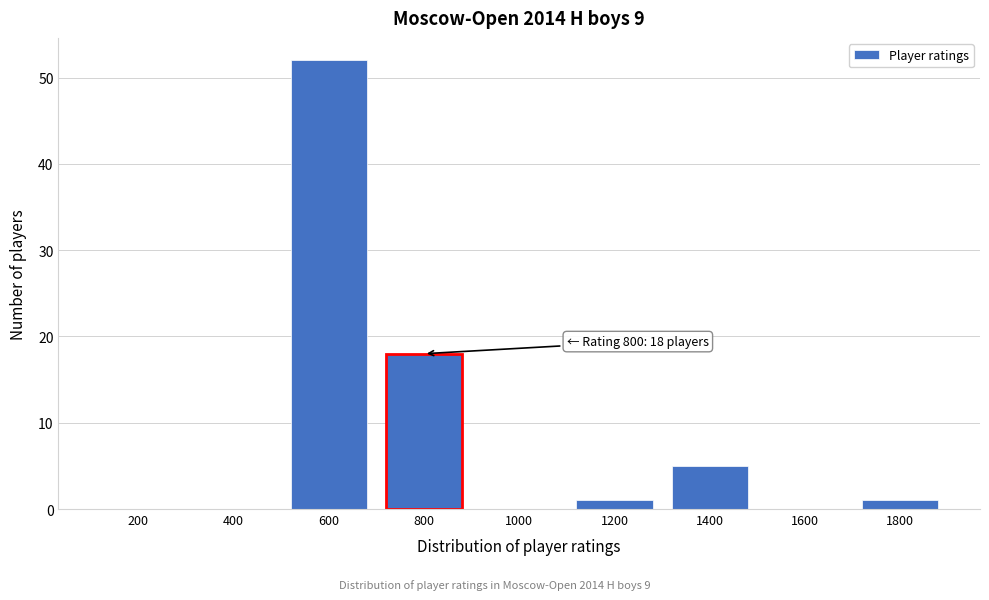

Reading right to left, extract all data points from this chart.

1800=1	1600=0	1400=5	1200=1	1000=0	800=18	600=52	400=0	200=0